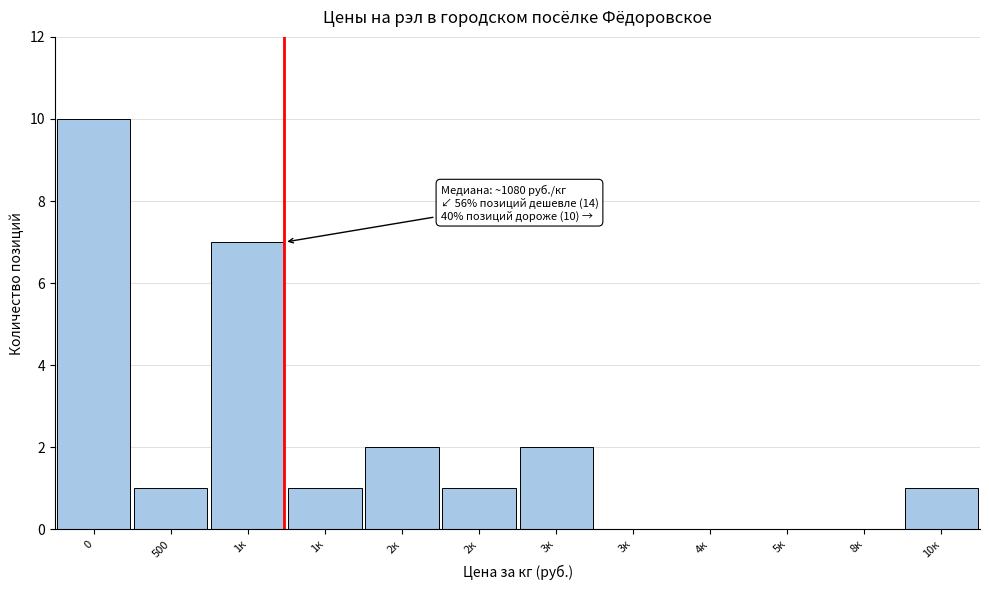

Are the bars horizontal?

No